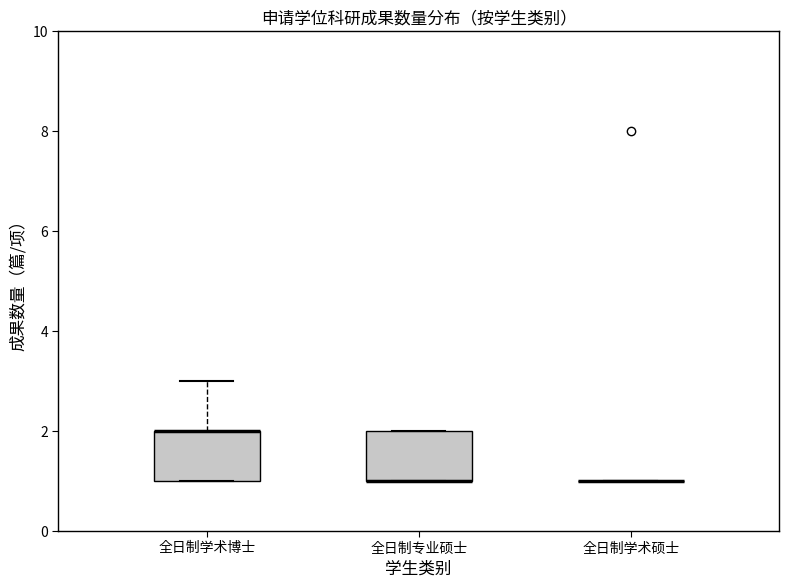

Reading left to right, read every box against the y-axis: the position of its median line, the range the box covers, and the ends of its whiskers. The values are not printed on the chart, so give them approximately, as read against the axis.

全日制学术博士: median 2 (drawn on the box's upper edge), box 1 to 2, whiskers 1 to 3
全日制专业硕士: median 1 (drawn on the box's lower edge), box 1 to 2, whiskers 1 to 2
全日制学术硕士: box collapsed to a line at 1, whiskers 1 to 1